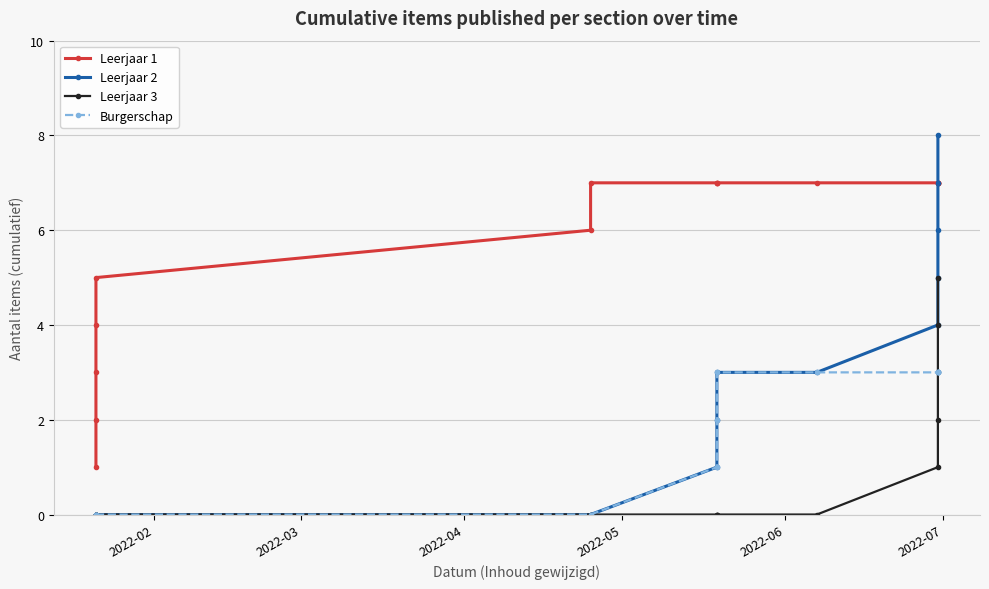

Is the value of Leerjaar 1 at 2022-04 greater than the value of Burgerschap at 6?

Yes